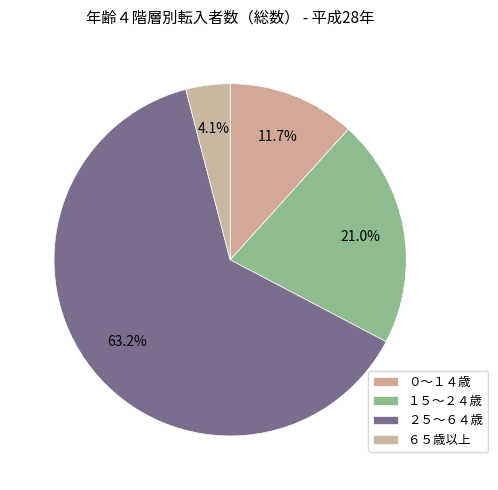

Is it true that １５～２４歳 is 21% of the pie?

True